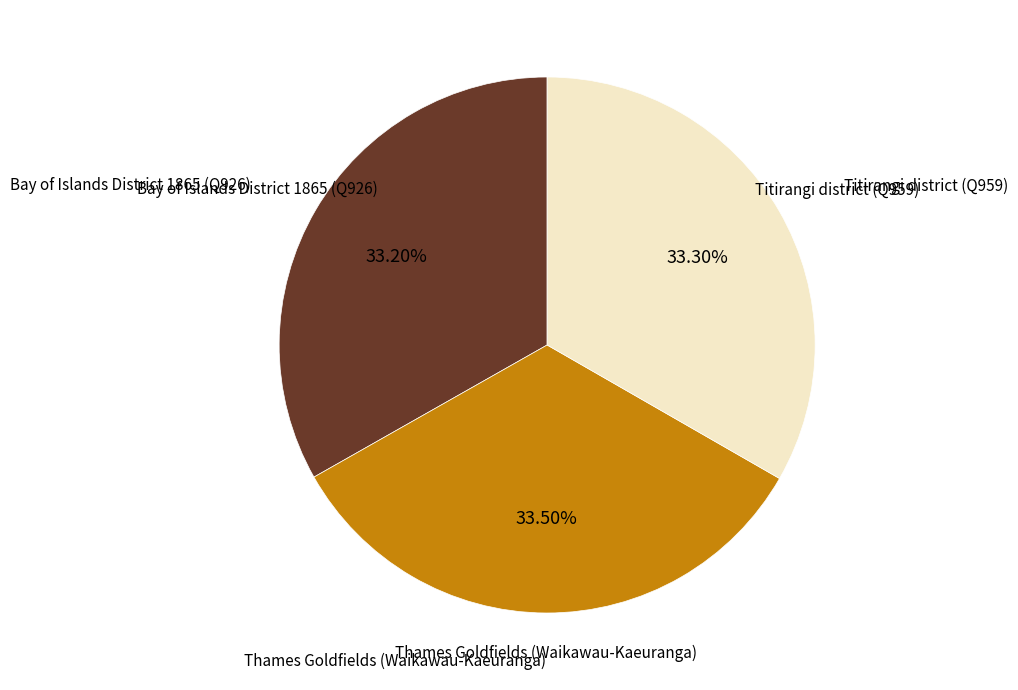

Does any single category account for the majority?

No